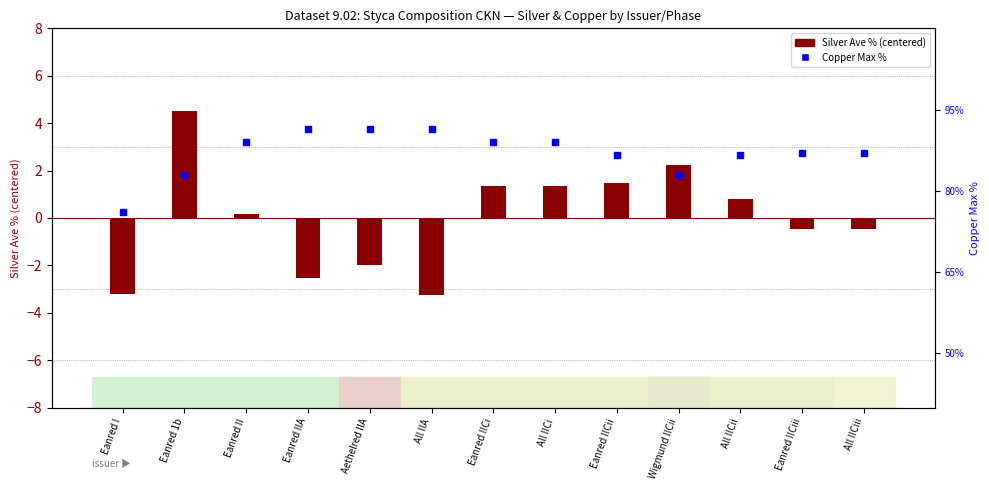

Which series contains the highest Y value?

Copper Max %